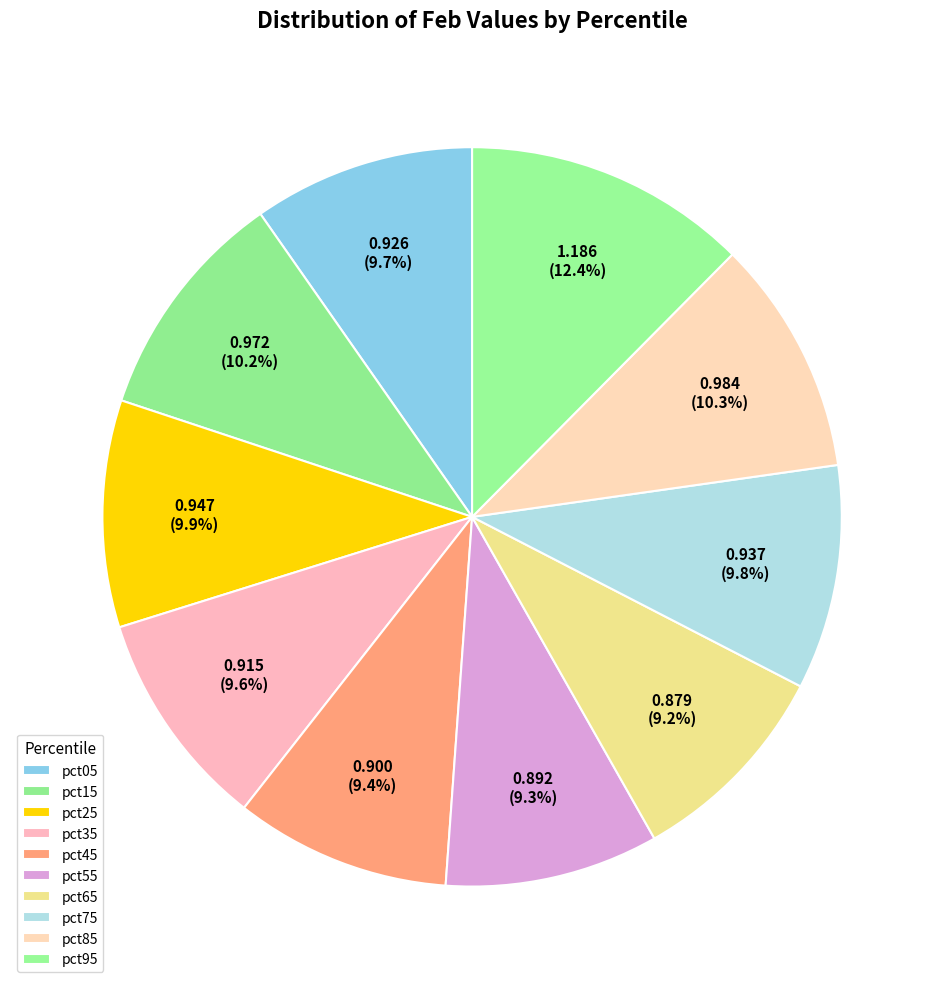

How many segments does this pie chart have?

10